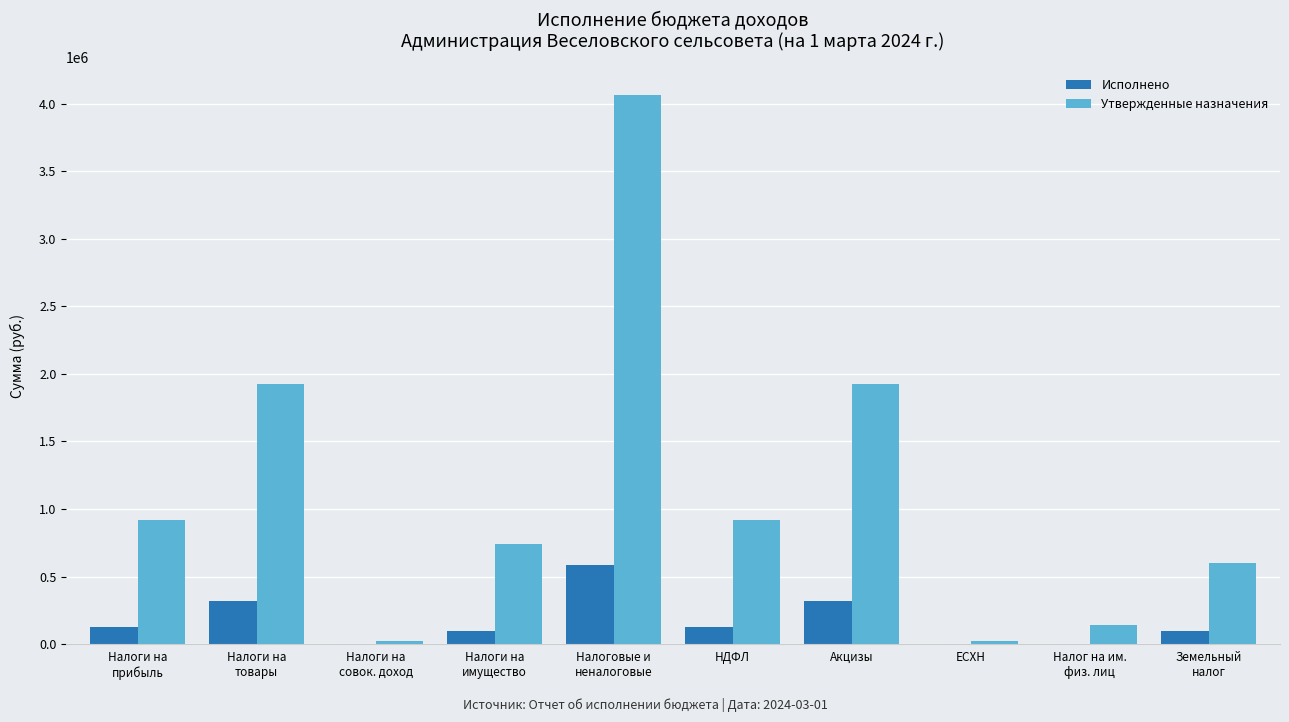

What is the approximate value of Утвержденные назначения at Налоговые и
неналоговые?

4064390.0